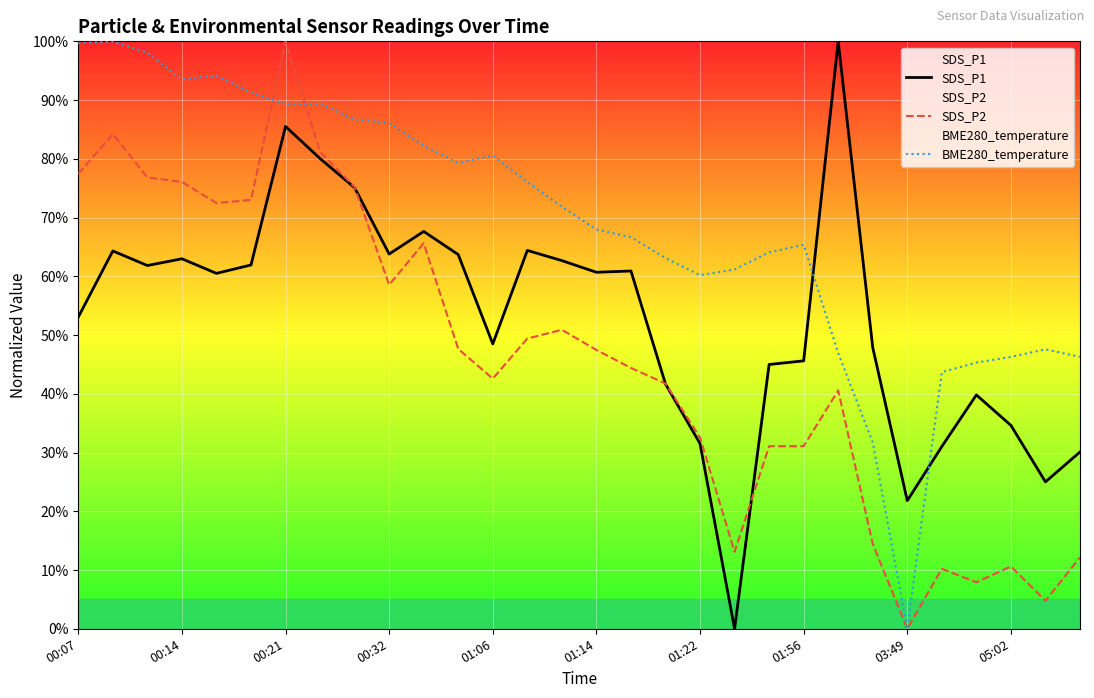

What are all the series names shown in the legend?

SDS_P1, SDS_P2, BME280_temperature